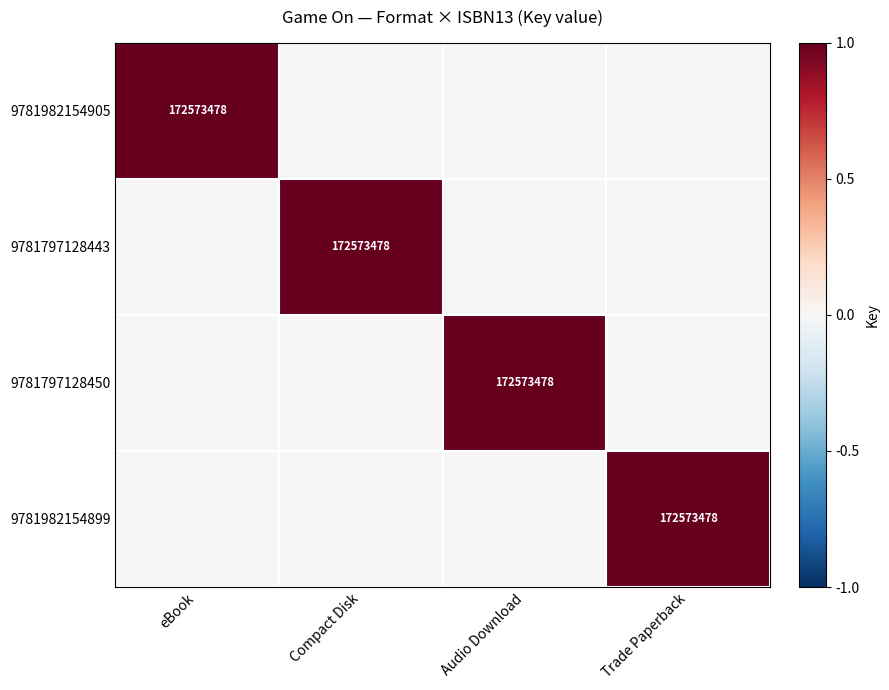

Which label corresponds to the smallest value in the chart?

Compact Disk